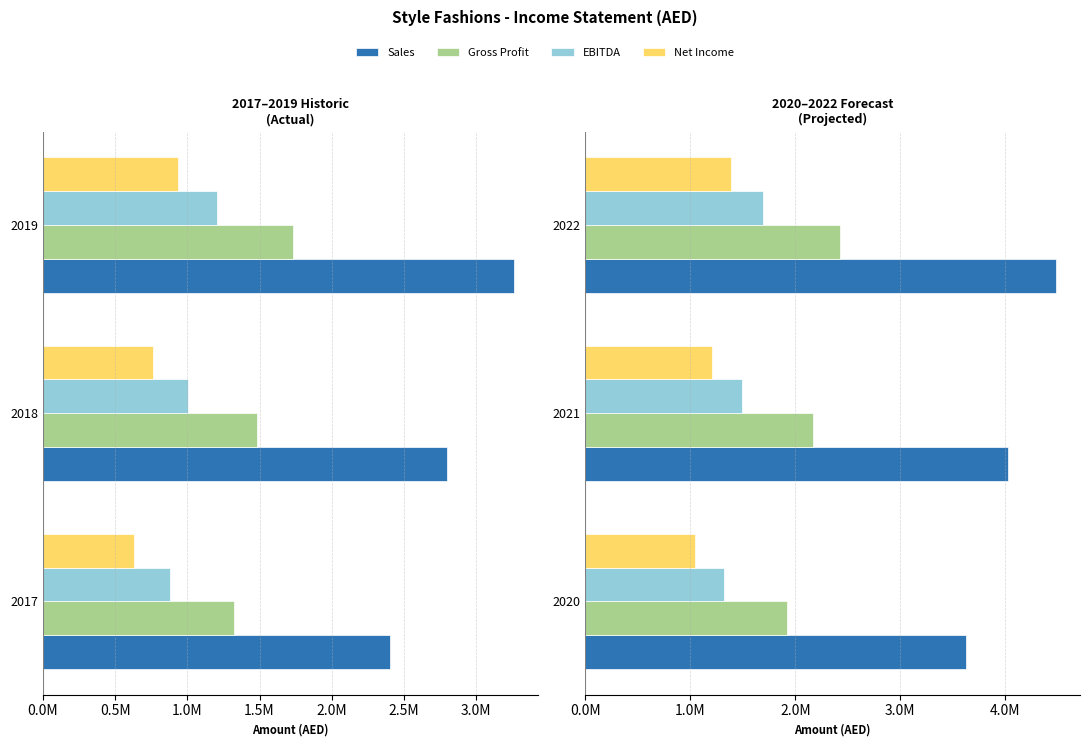

The Gross Profit series shows 1642345 at 2022. True or false?

False